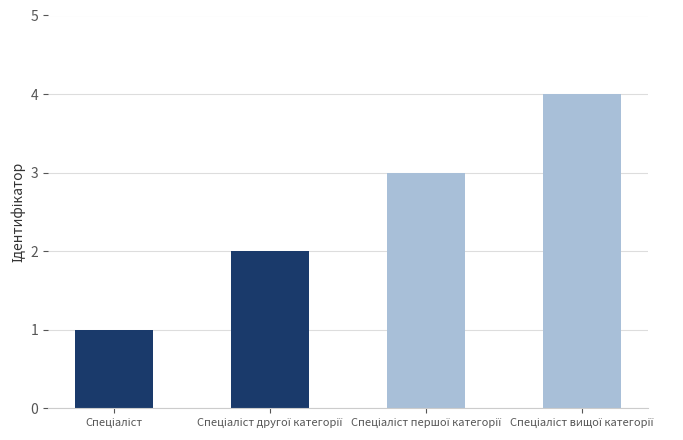

How many categories are shown in the chart?

4